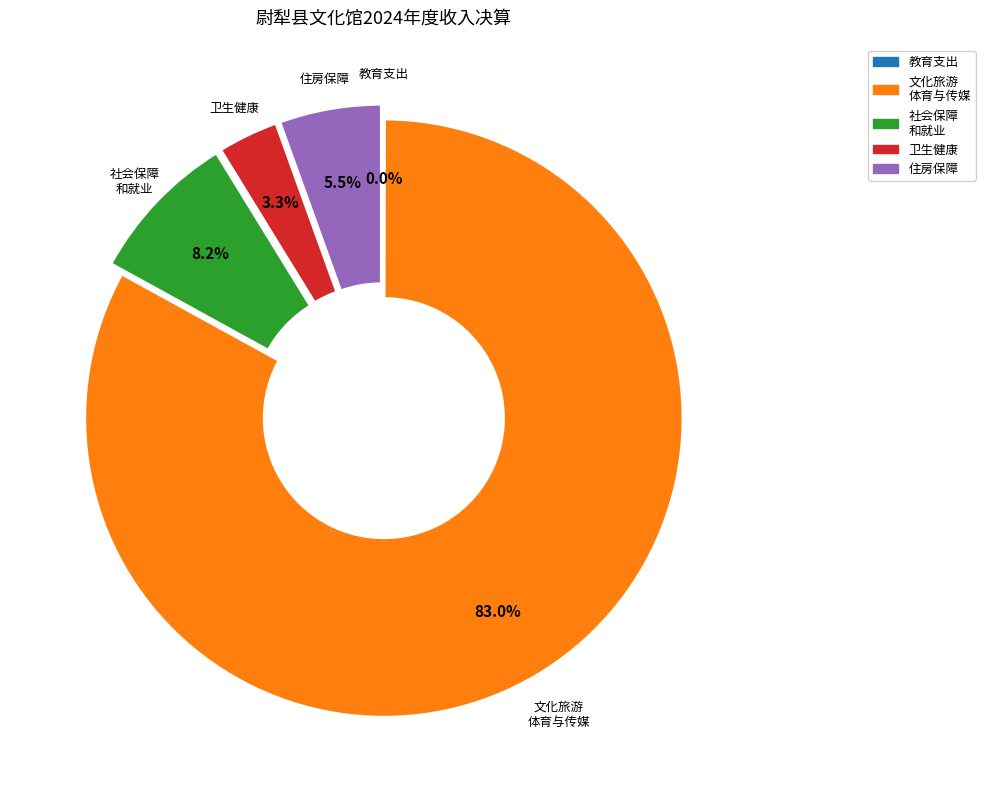

Is there a majority slice in this chart?

Yes